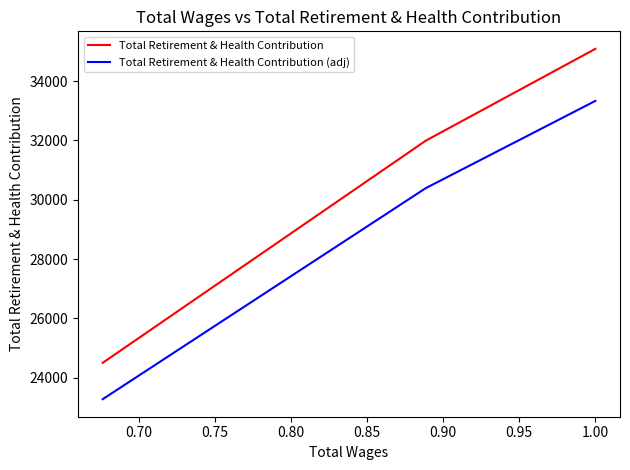

Which series has the largest total across all categories?

Total Retirement & Health Contribution